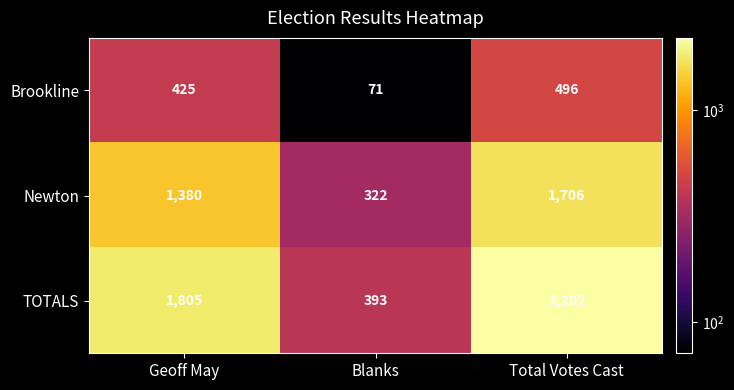

Which label corresponds to the smallest value in the chart?

Blanks